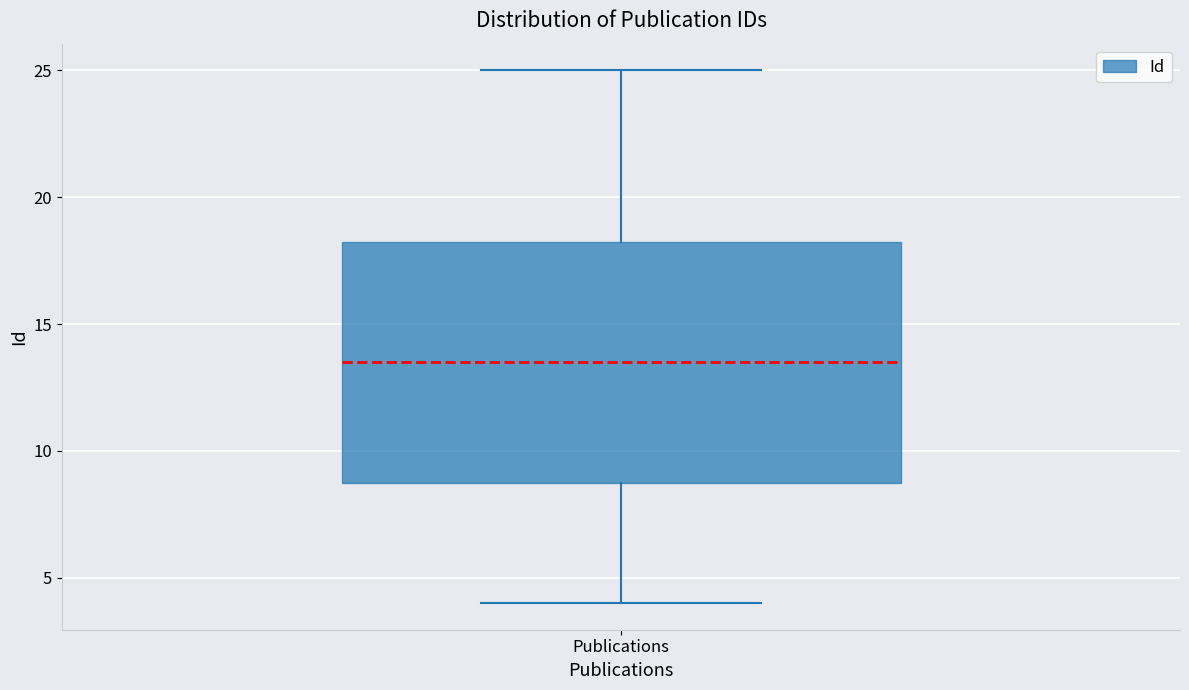

Transcribe this box plot: give where the median line is, the range the box spans, and where the two whiskers end, as read against the y-axis. The values are not printed on the chart, so give them approximately, as read against the axis.

median 13.5, box 9.0 to 18.5, whiskers 4.0 to 25.0